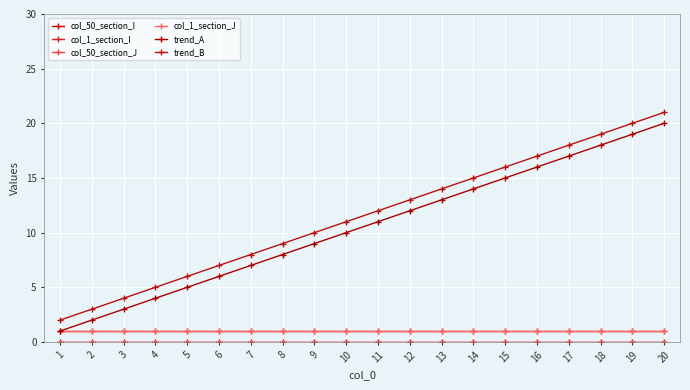

At which category is the sum across all series the highest?

20